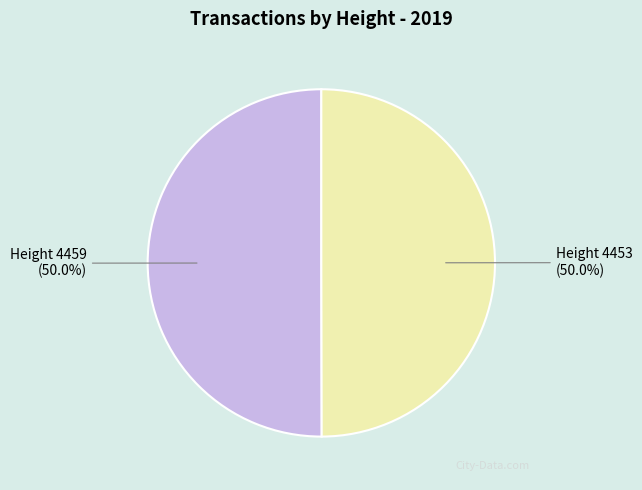

How much of the chart is everything except Height 4459?

50.0%